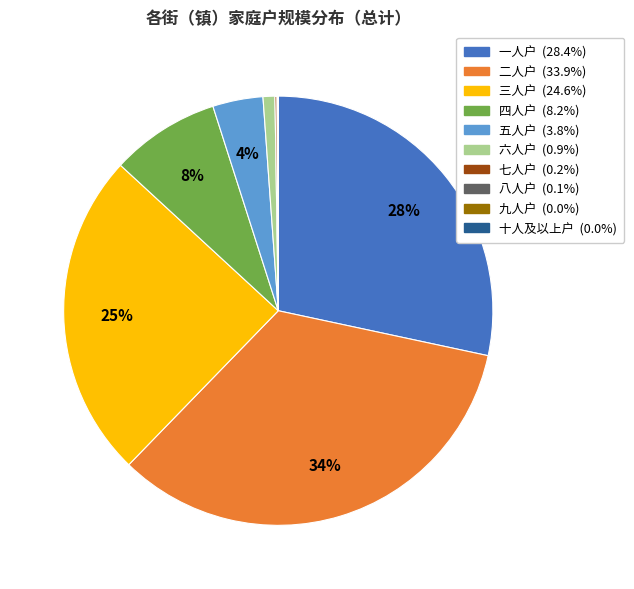

To the nearest percent, what portion does 三人户 represent?

25%